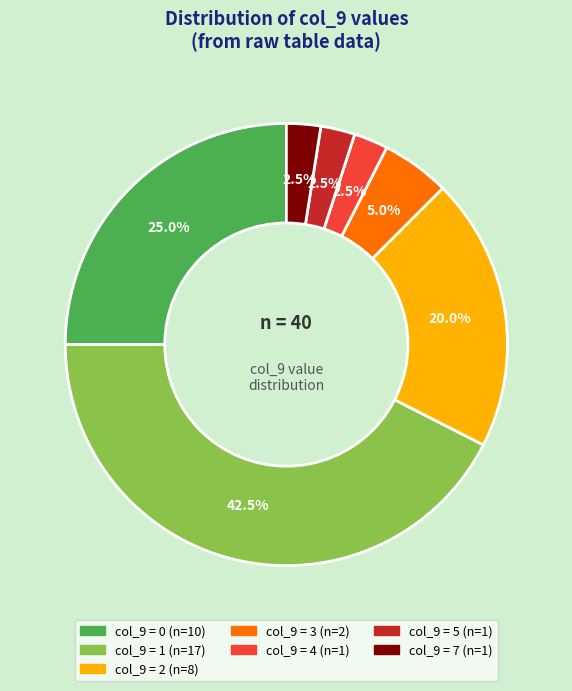

Is there a majority slice in this chart?

No